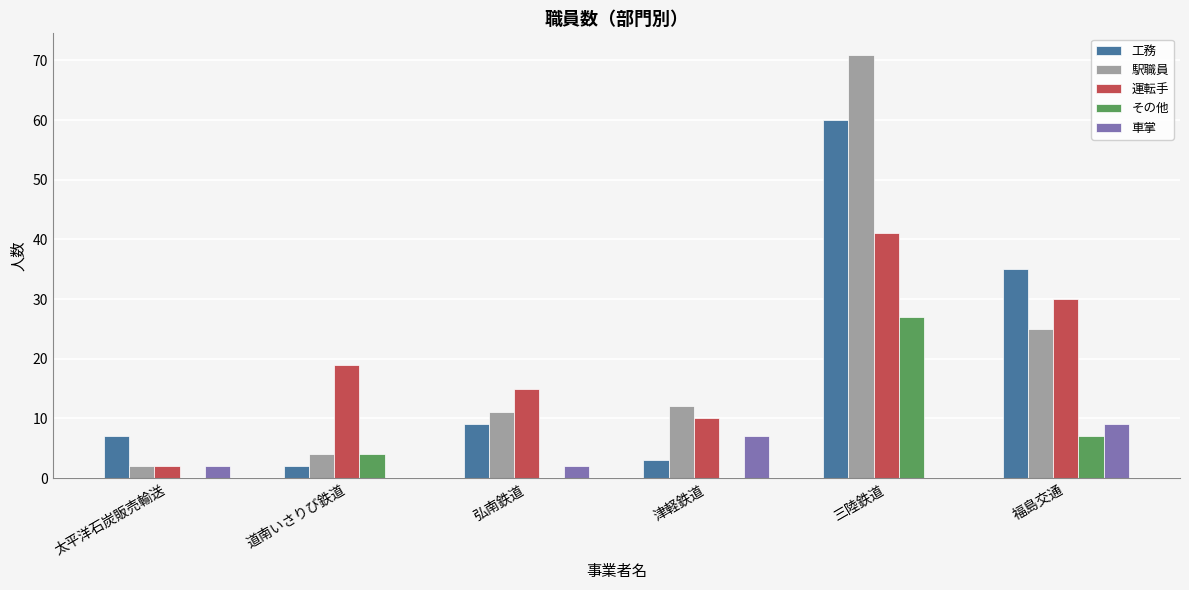

Reading left to right, extract all data points from this chart.

工務: 太平洋石炭販売輸送=7	道南いさりび鉄道=2	弘南鉄道=9	津軽鉄道=3	三陸鉄道=60	福島交通=35
駅職員: 太平洋石炭販売輸送=2	道南いさりび鉄道=4	弘南鉄道=11	津軽鉄道=12	三陸鉄道=71	福島交通=25
運転手: 太平洋石炭販売輸送=2	道南いさりび鉄道=19	弘南鉄道=15	津軽鉄道=10	三陸鉄道=41	福島交通=30
その他: 太平洋石炭販売輸送=0	道南いさりび鉄道=4	弘南鉄道=0	津軽鉄道=0	三陸鉄道=27	福島交通=7
車掌: 太平洋石炭販売輸送=2	道南いさりび鉄道=0	弘南鉄道=2	津軽鉄道=7	三陸鉄道=0	福島交通=9